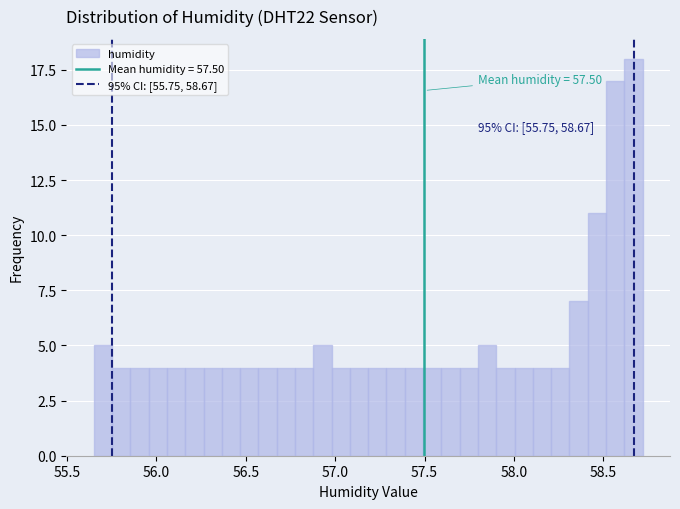

Around what value on the x-axis is the tallest bar? Give the approximate position of its centre, as read against the axis.

58.65